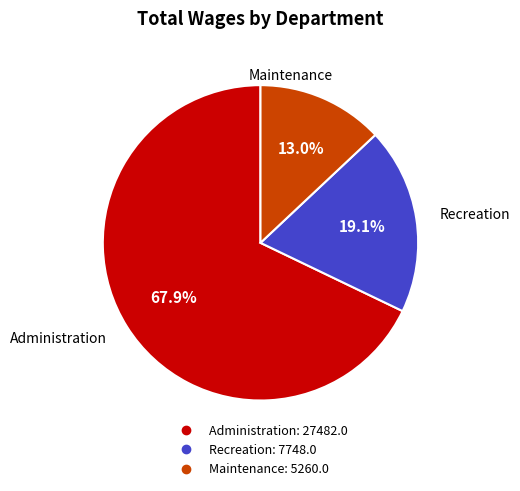

Count the number of slices in the pie.

3